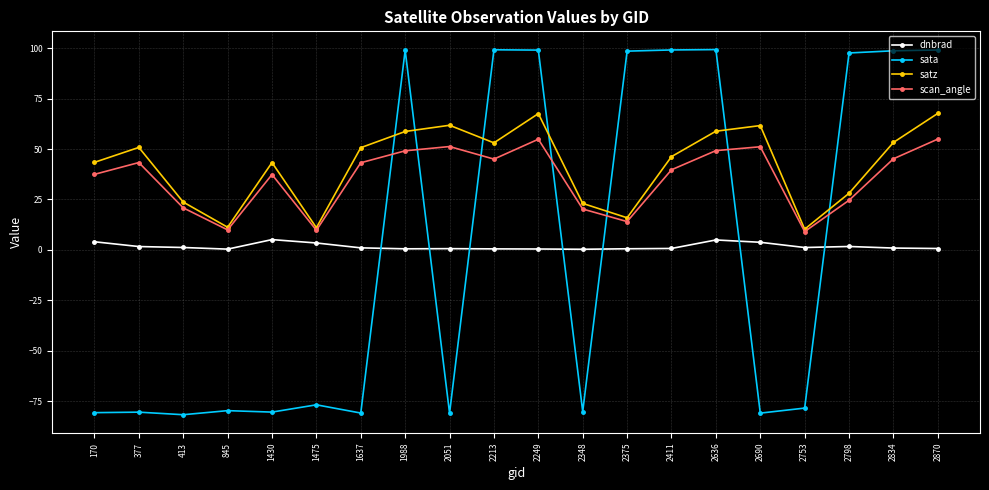

Which series changed the most between 2213 and 2249?

satz